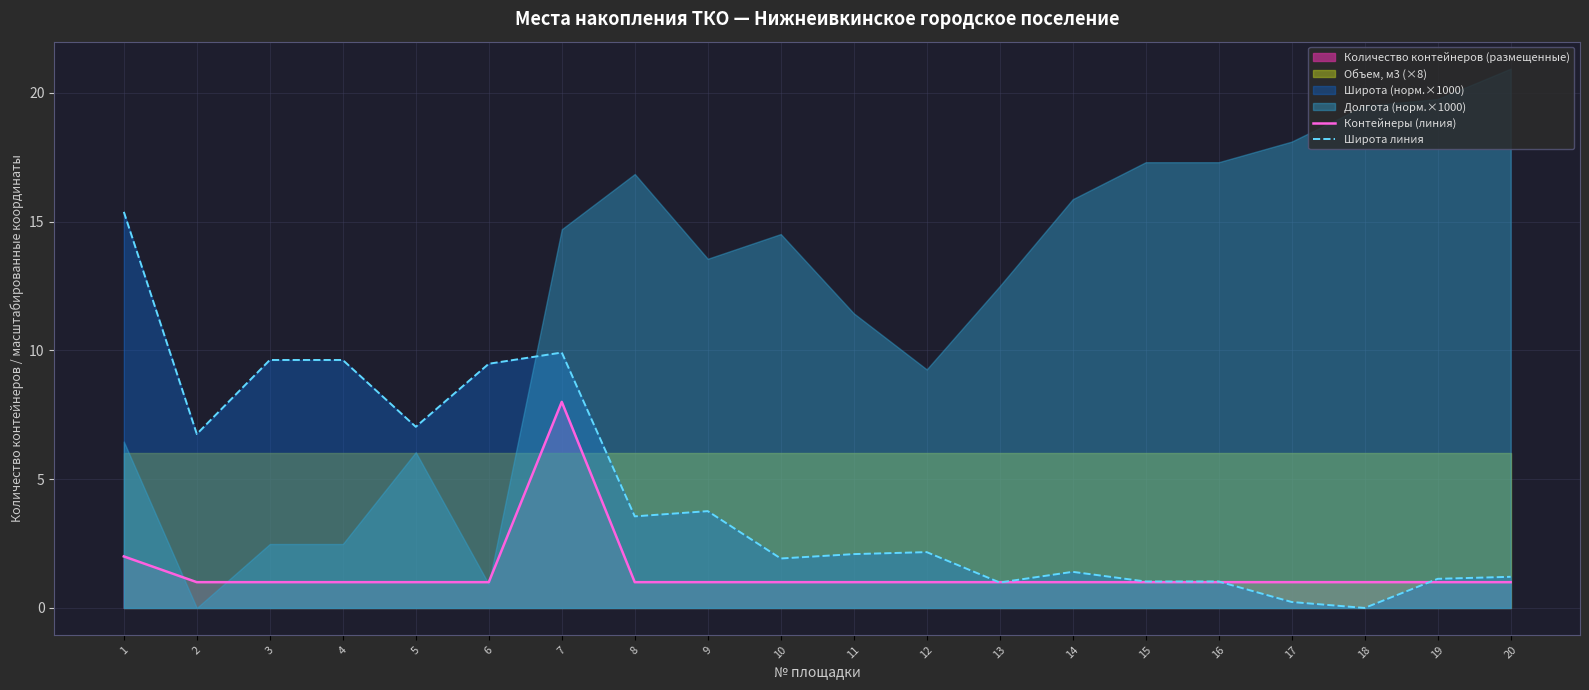

What is the maximum value for Широта линия?

15.4